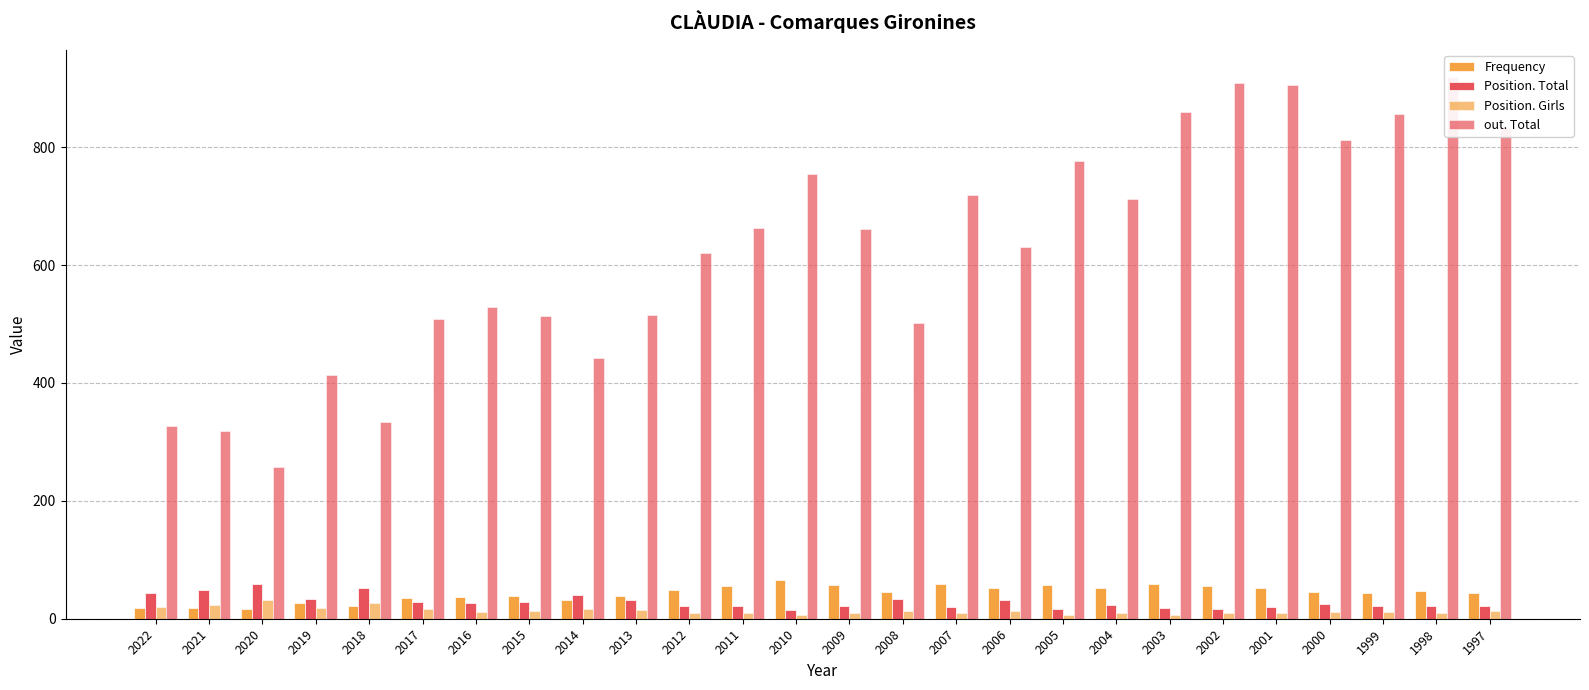

Which has a higher value, 2020 or 2014?

2014